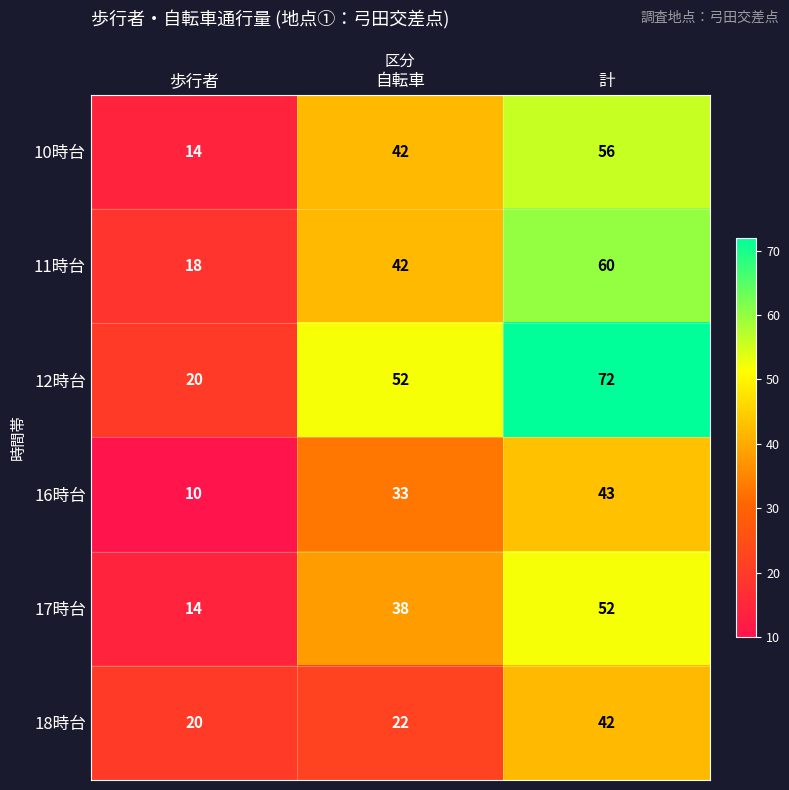

What is the approximate value of 12時台 at 計?

72